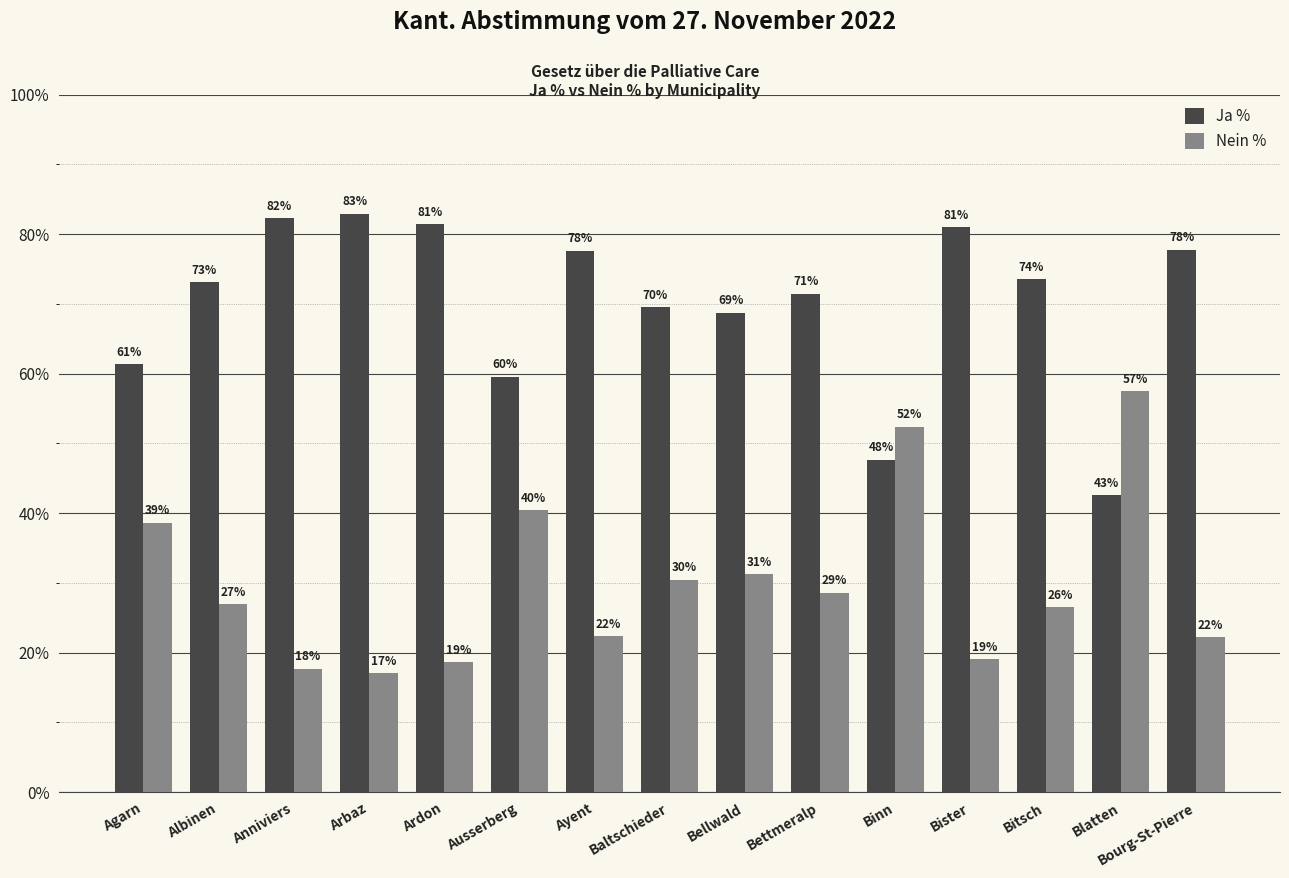

Reading left to right, extract all data points from this chart.

Ja %: Agarn=61.4	Albinen=73.1	Anniviers=82.3	Arbaz=82.9	Ardon=81.4	Ausserberg=59.6	Ayent=77.6	Baltschieder=69.5	Bellwald=68.8	Bettmeralp=71.4	Binn=47.6	Bister=81.0	Bitsch=73.5	Blatten=42.5	Bourg-St-Pierre=77.8
Nein %: Agarn=38.6	Albinen=26.9	Anniviers=17.7	Arbaz=17.1	Ardon=18.6	Ausserberg=40.4	Ayent=22.4	Baltschieder=30.5	Bellwald=31.2	Bettmeralp=28.6	Binn=52.4	Bister=19.1	Bitsch=26.5	Blatten=57.5	Bourg-St-Pierre=22.2